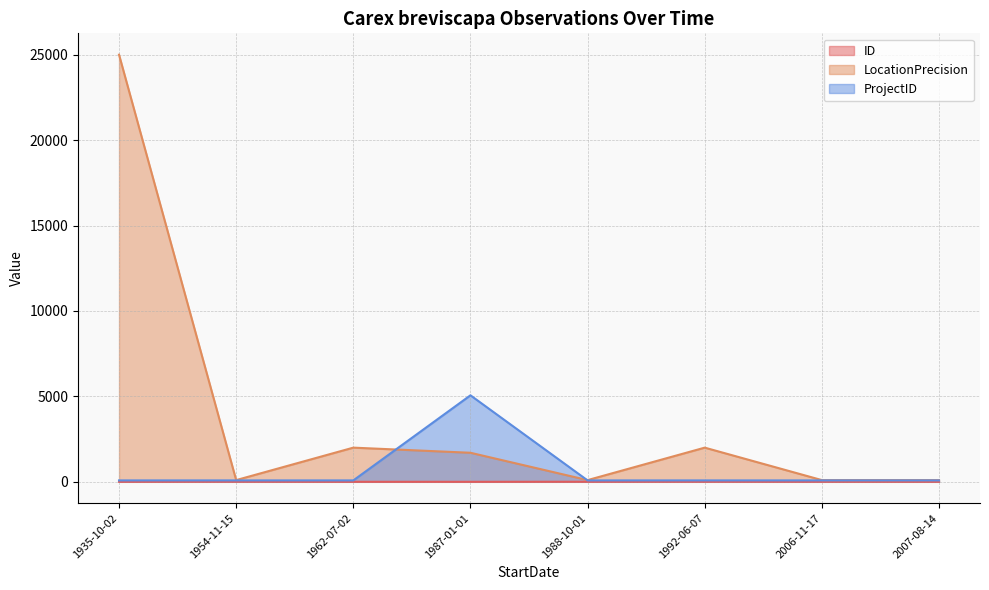

What is the sum of the ProjectID values at 1935-10-02 and 1988-10-01?

164